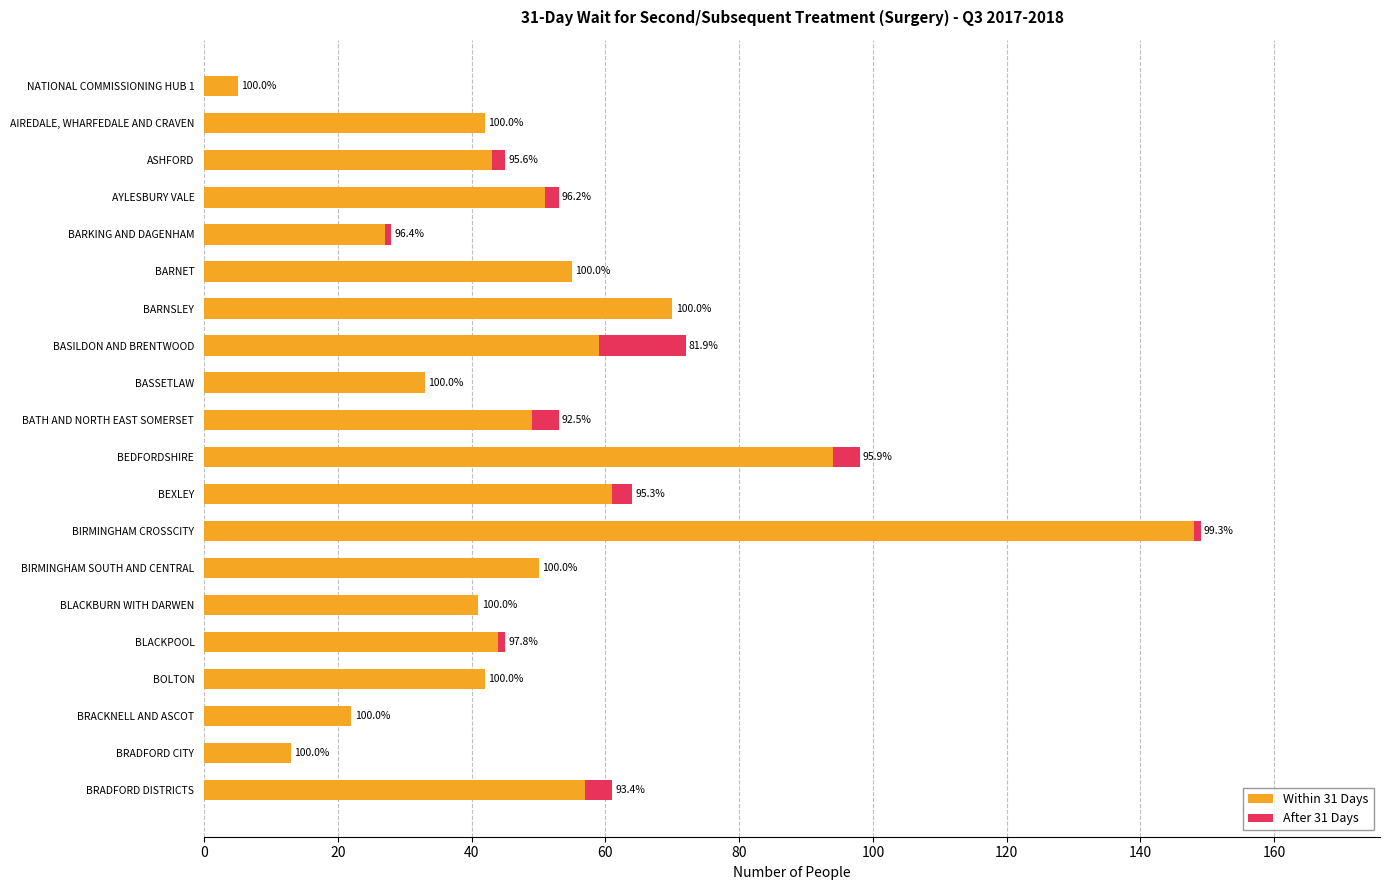

What are all the series names shown in the legend?

Within 31 Days, After 31 Days